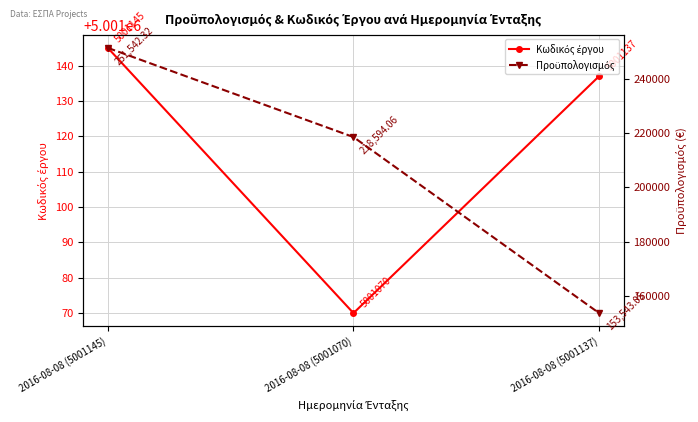

What position from the left is 2016-08-08 (5001070)?

2